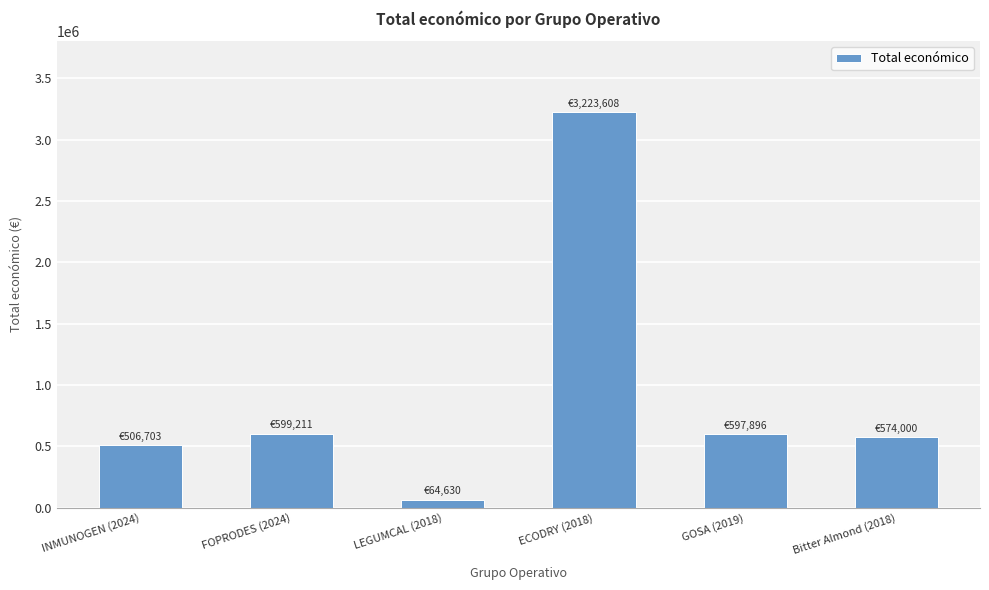

How many distinct data groups are displayed?

1